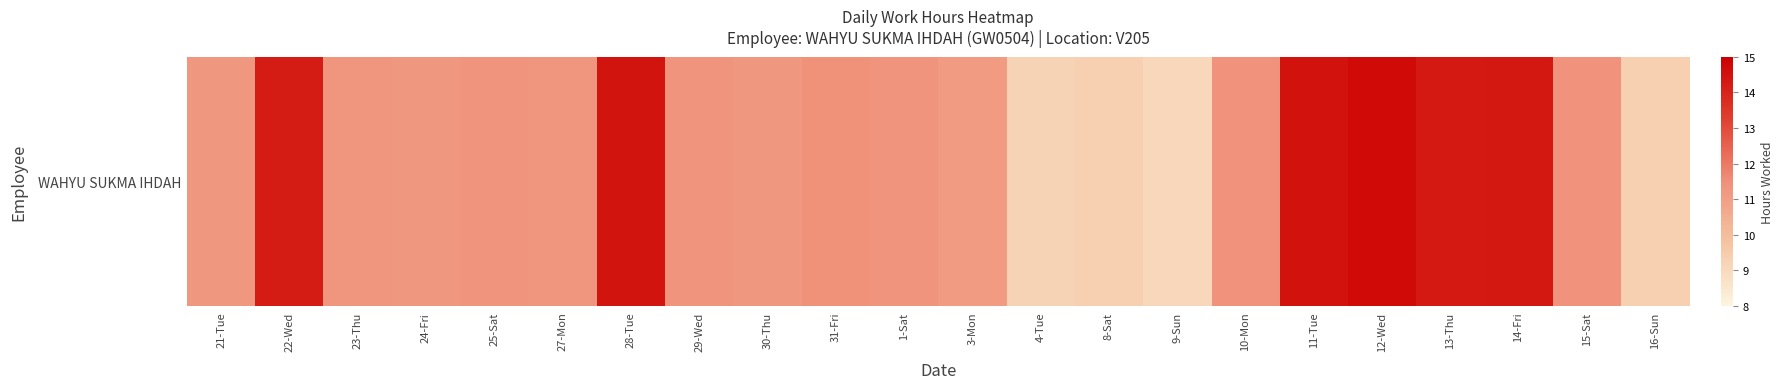

What is the sum of all values?

259.4